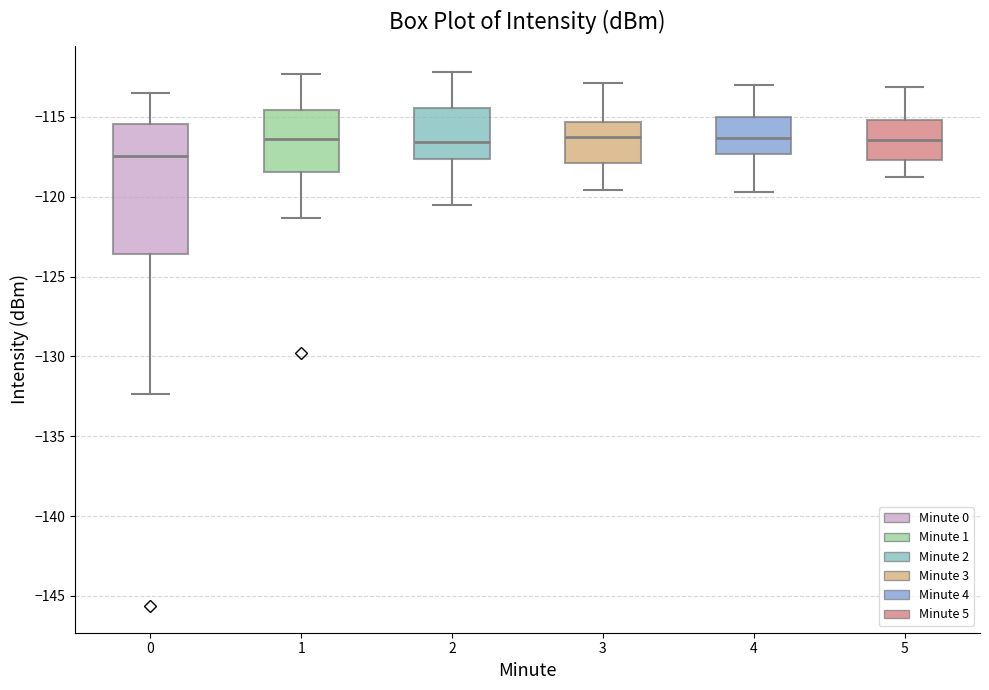

Reading left to right, transcribe this box plot: for each box, give where its median line is, the range the box spans, and where its two whiskers end, as read against the y-axis. The values are not printed on the chart, so give them approximately, as read against the axis.

0: median -117.5, box -123.5 to -115.5, whiskers -132.5 to -113.5
1: median -116.5, box -118.5 to -114.5, whiskers -121.5 to -112.5
2: median -116.5, box -117.5 to -114.5, whiskers -120.5 to -112.0
3: median -116.0, box -118.0 to -115.5, whiskers -119.5 to -113.0
4: median -116.5, box -117.5 to -115.0, whiskers -119.5 to -113.0
5: median -116.5, box -117.5 to -115.0, whiskers -119.0 to -113.0